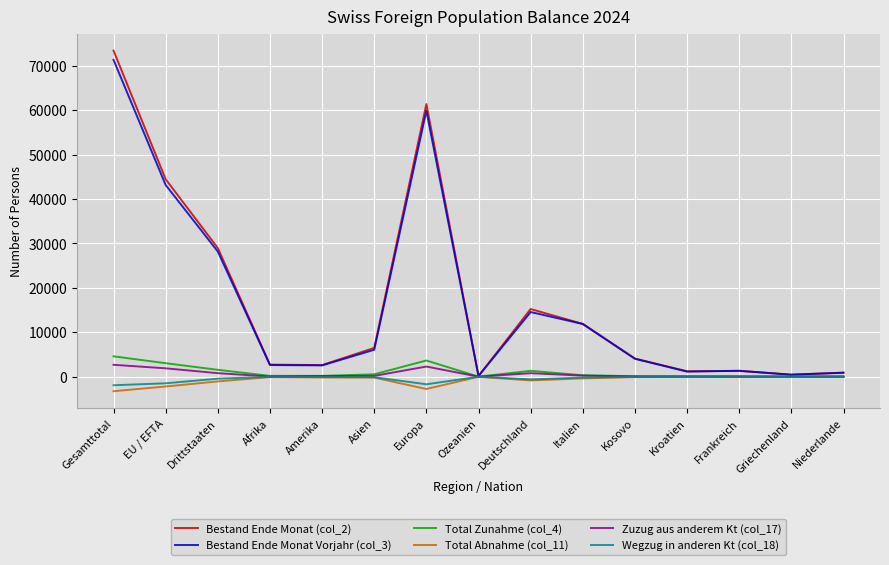

Does the chart display data point markers on the line(s)?

No